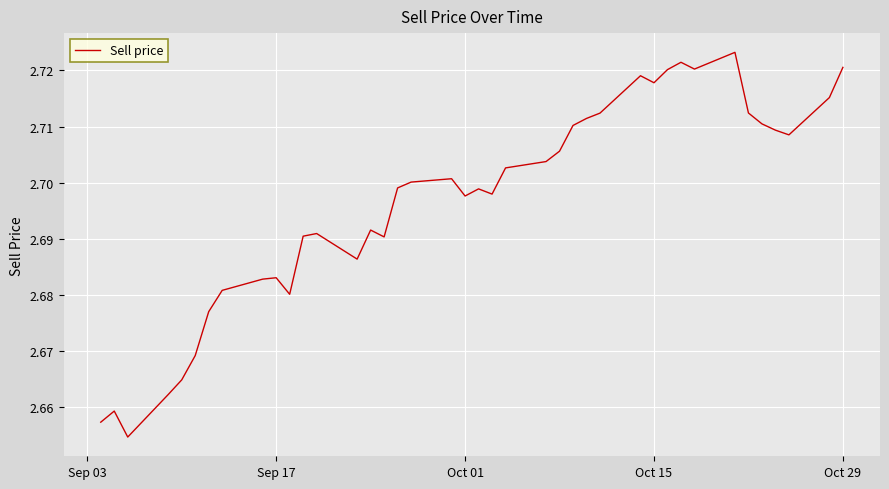

True or false: the data has more than 0 interior local peaks.

True